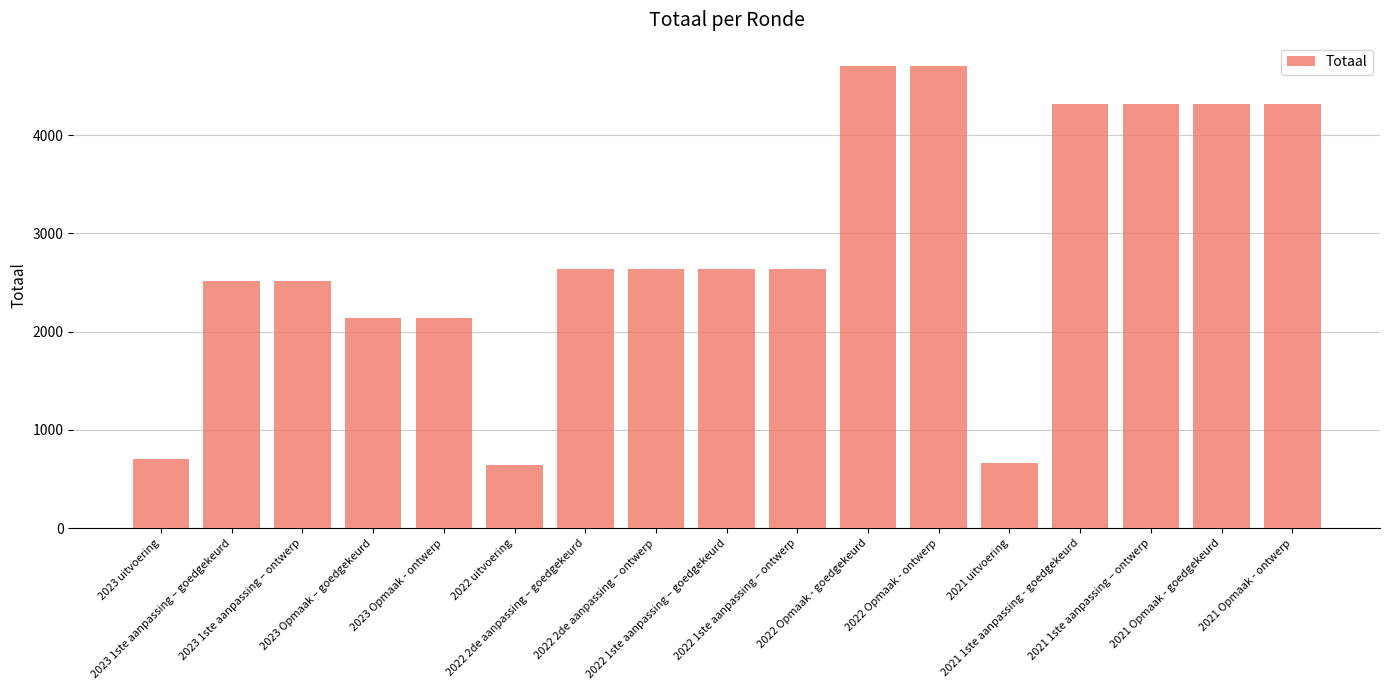

What is the greatest value displayed?

4706